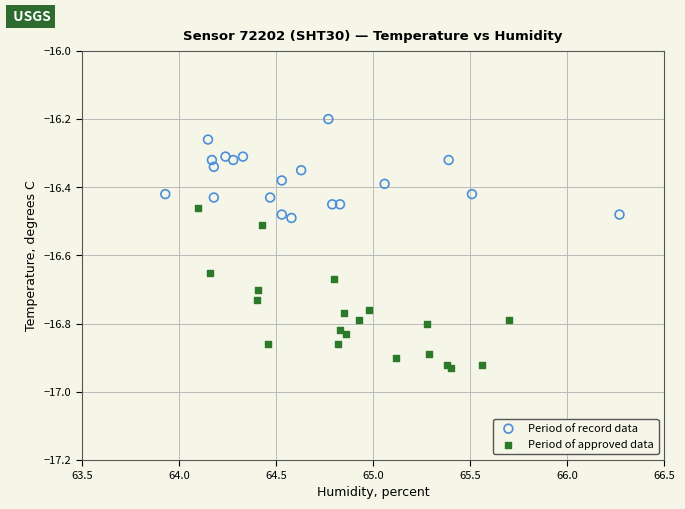

Which series has the widest spread of Y values?

Period of approved data